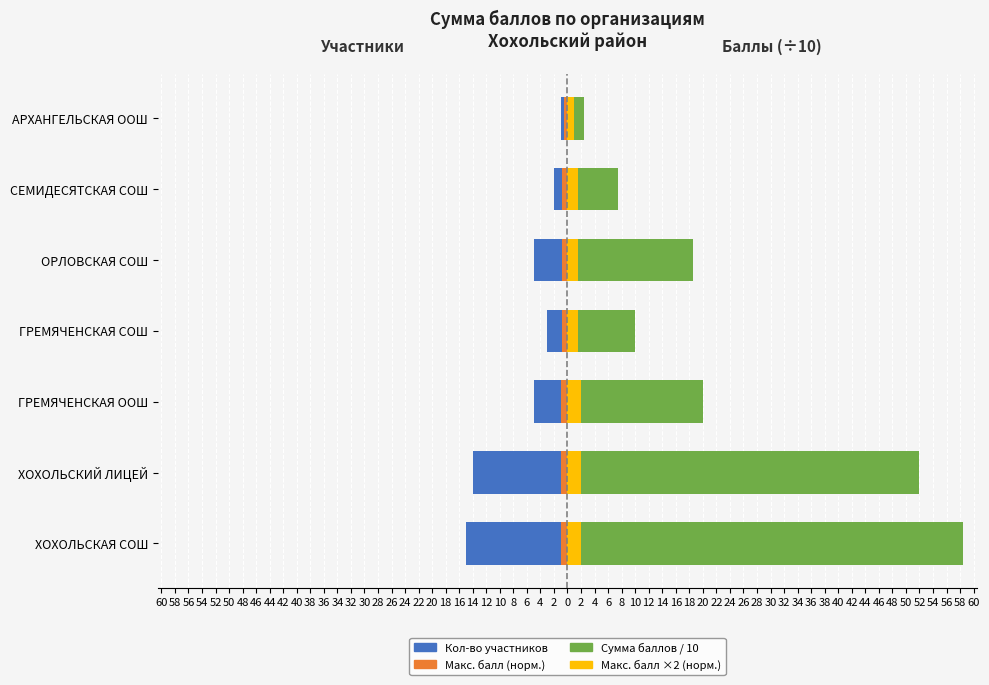

What is the spread (max minus min) of values at ГРЕМЯЧЕНСКАЯ ООШ?

25.0